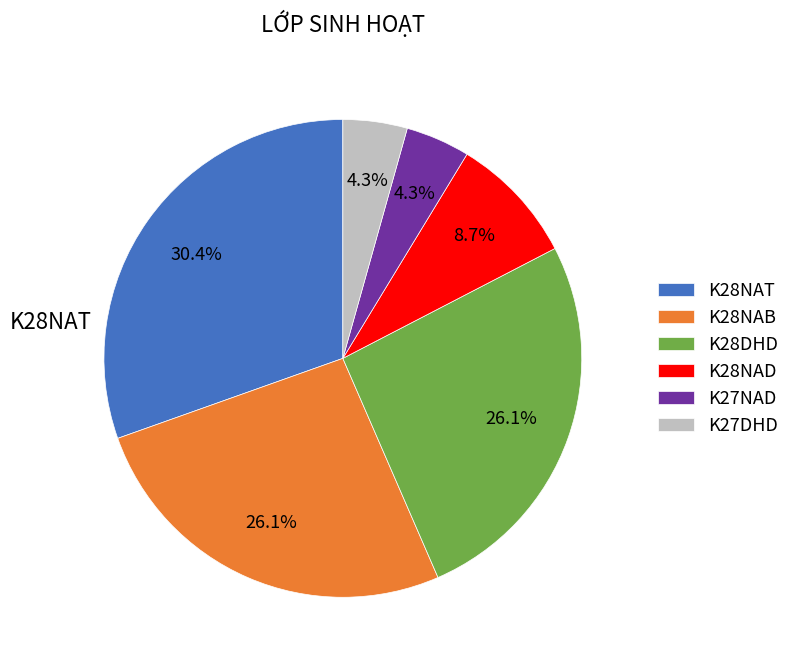

To the nearest percent, what portion does K27NAD represent?

4%